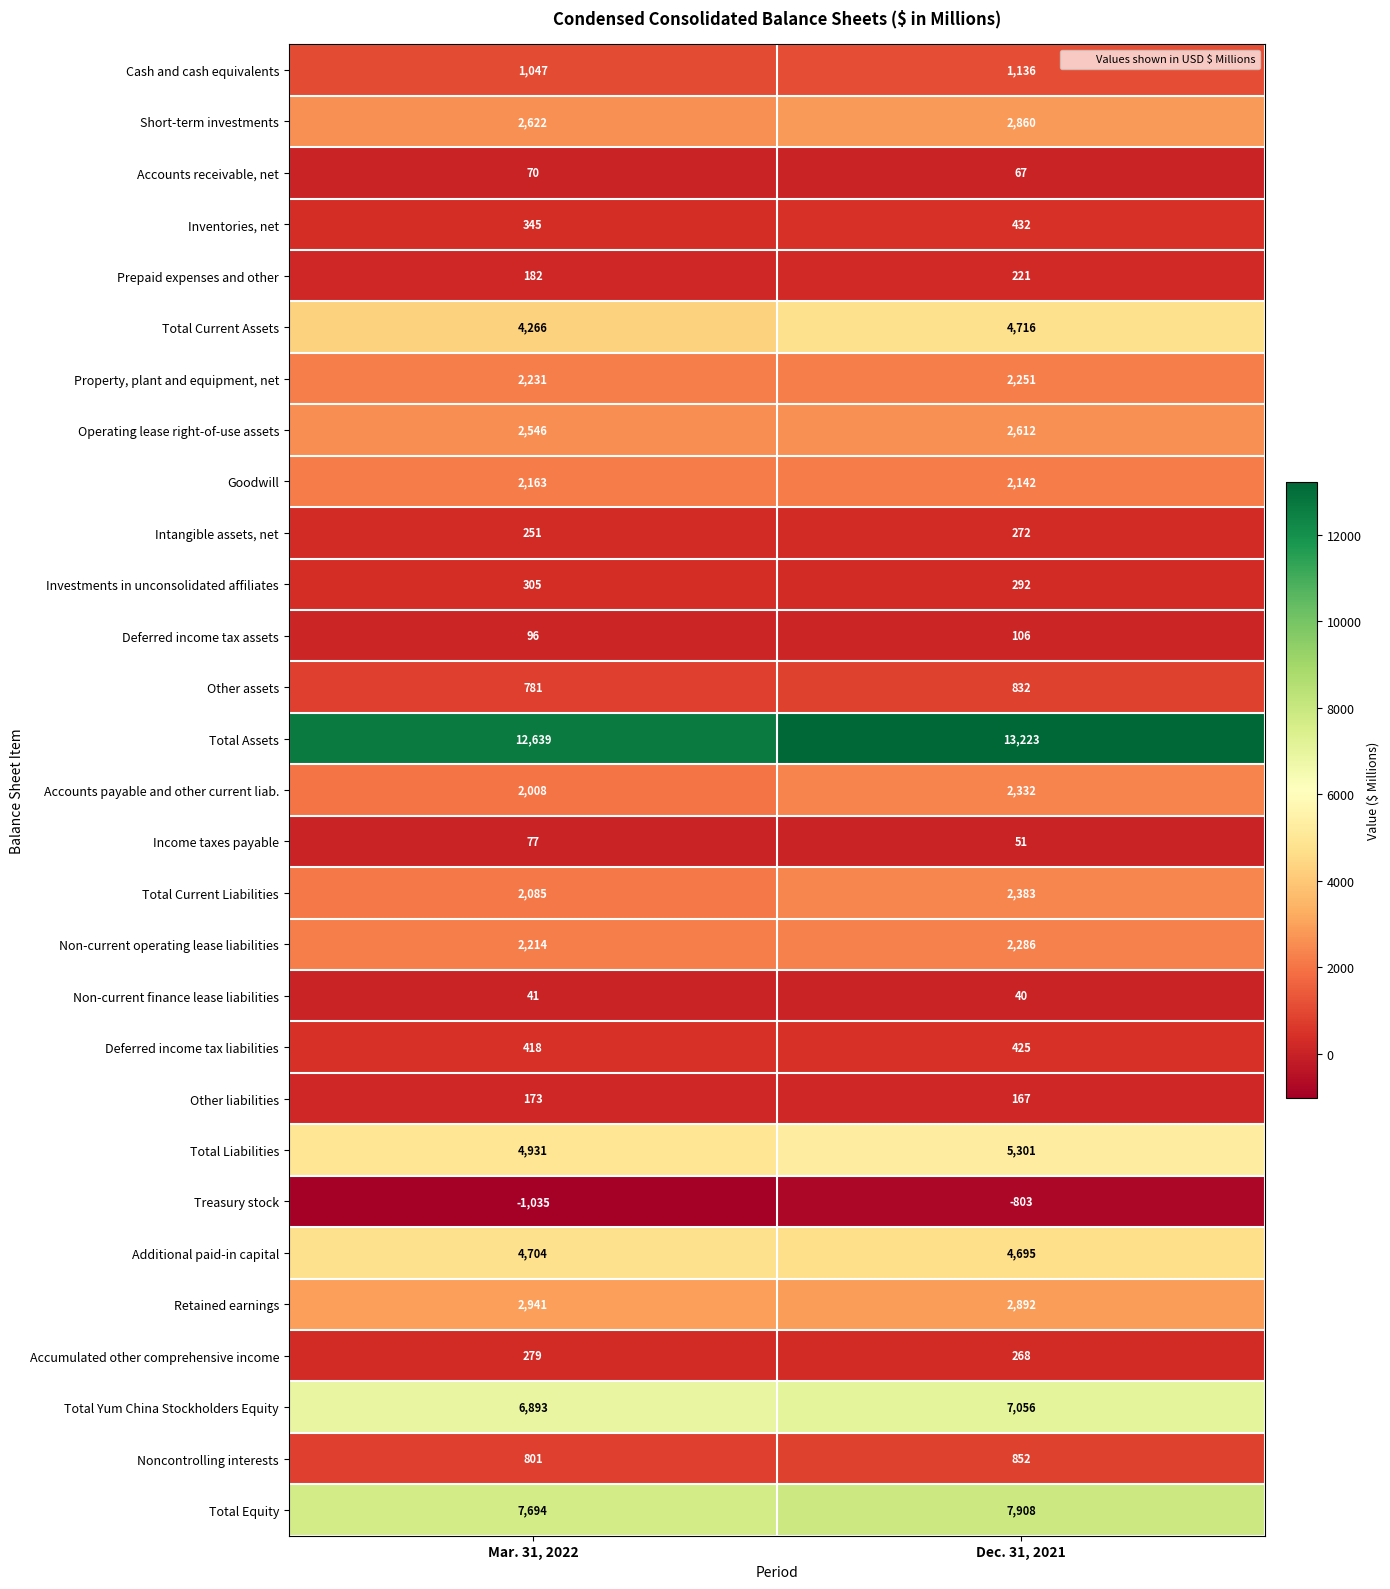

Is it true that Cash and cash equivalents equals 587 at Mar. 31, 2022?

False